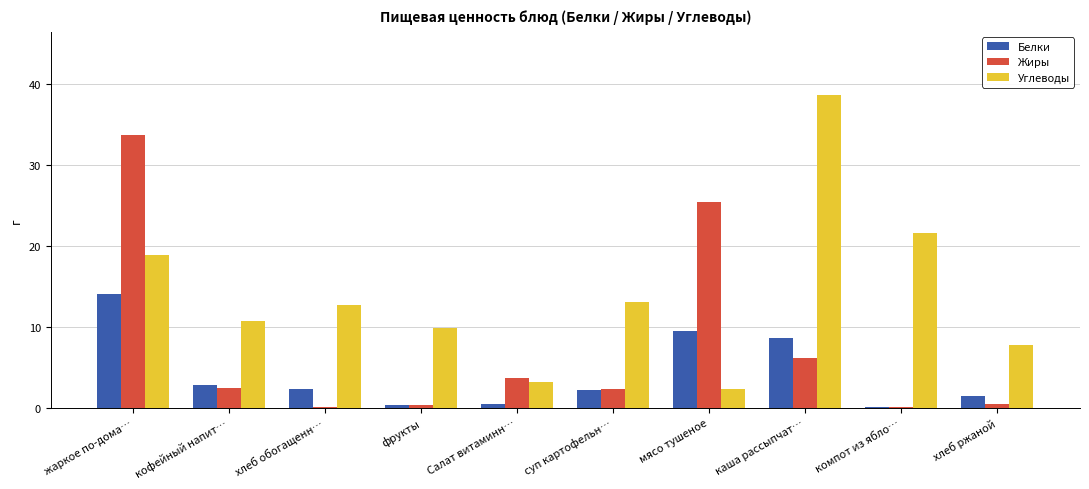

Which category has the highest value in the Углеводы series?

каша рассыпчат…